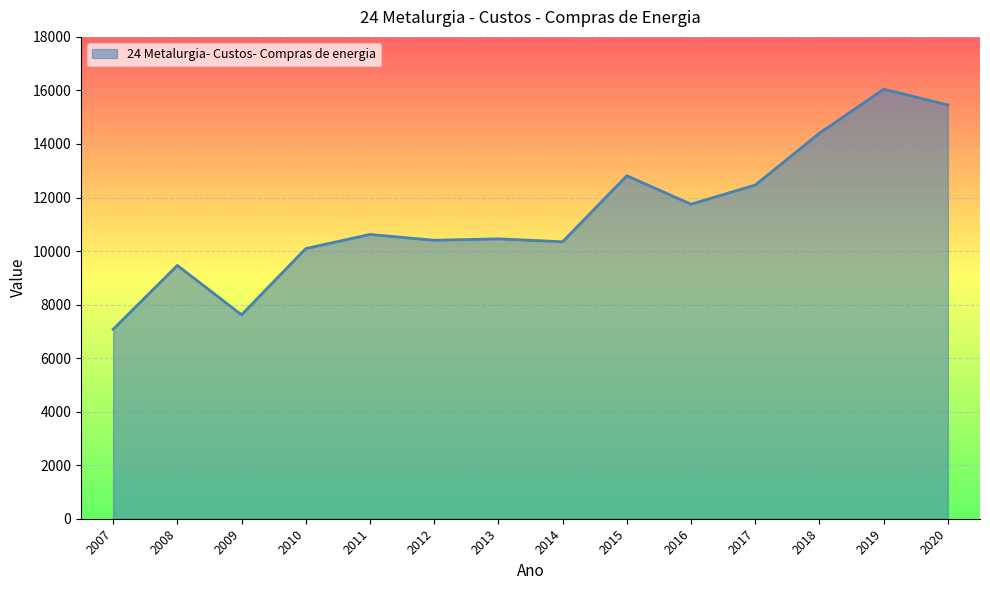

Does the chart have visible grid lines?

Yes